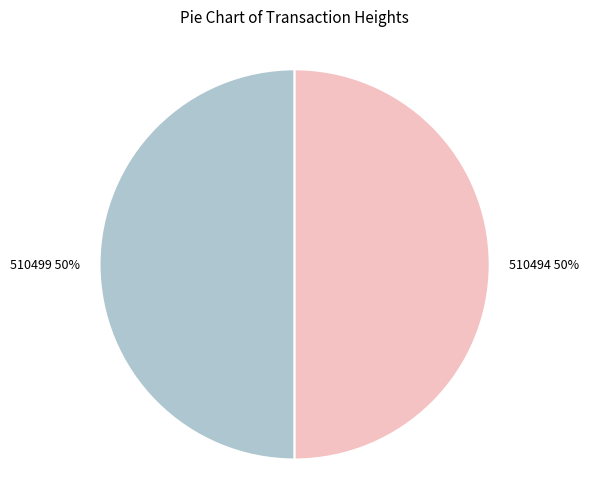

To the nearest percent, what is the average slice percentage?

50%